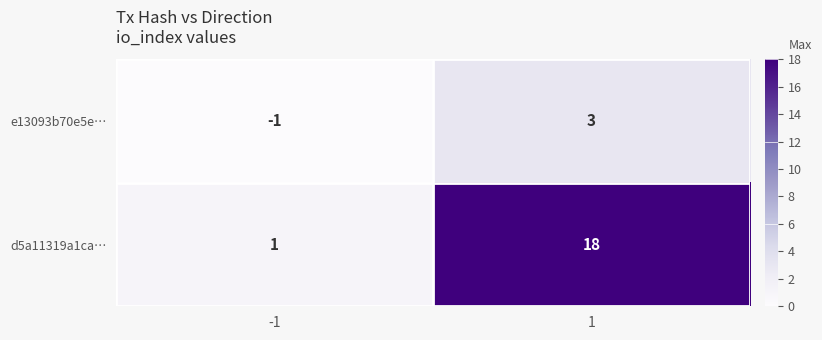

At which category is the sum across all series the highest?

1